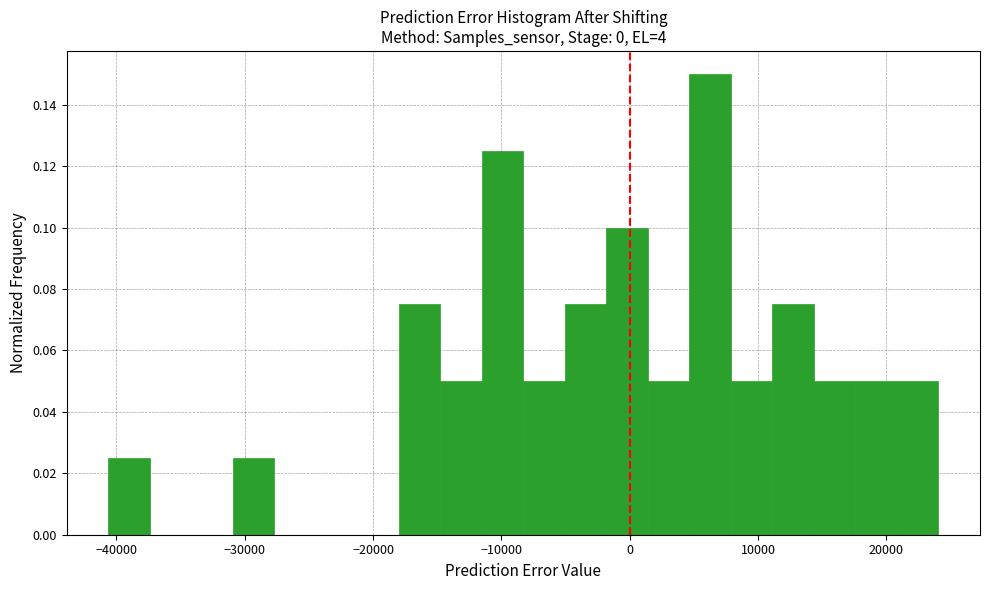

Read against the x-axis, roughly where is the centre of the tallest bar?

6000